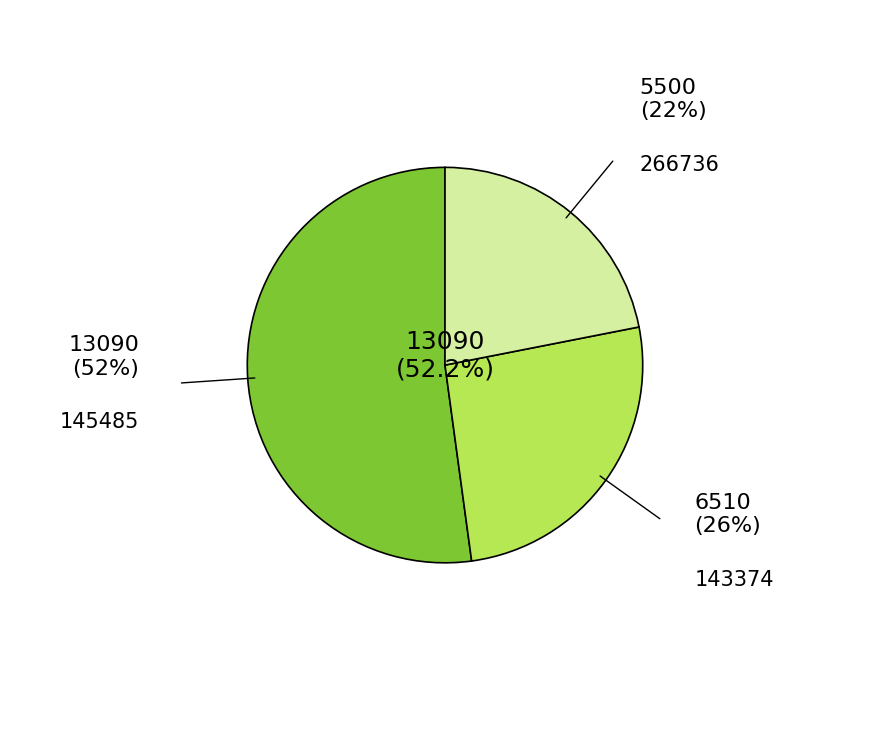

Is there a majority slice in this chart?

Yes